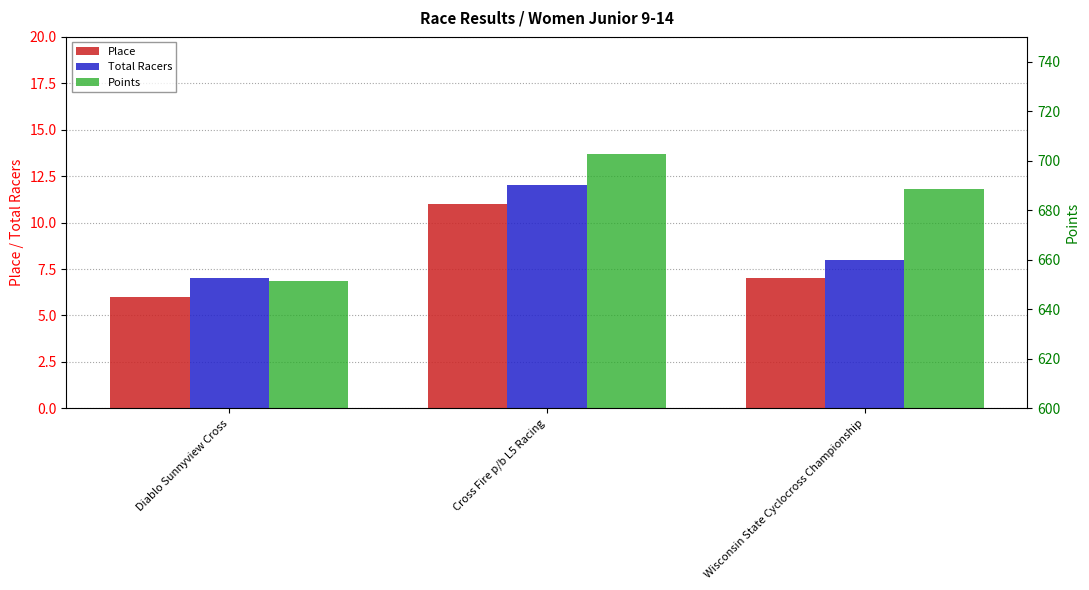

Which has a higher value, Diablo Sunnyview Cross or Cross Fire p/b L5 Racing?

Cross Fire p/b L5 Racing